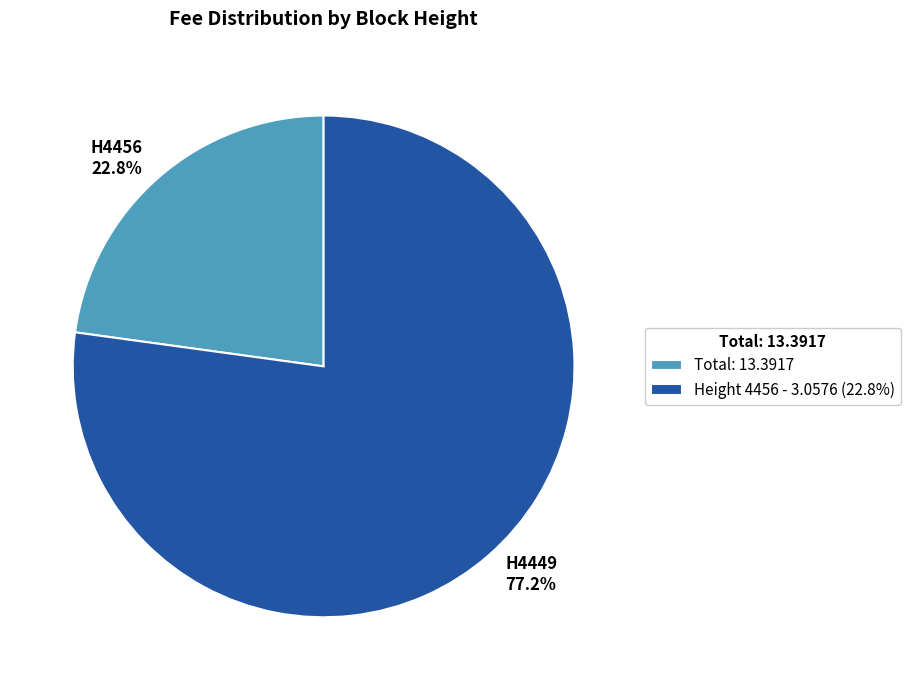

Count the number of slices in the pie.

2